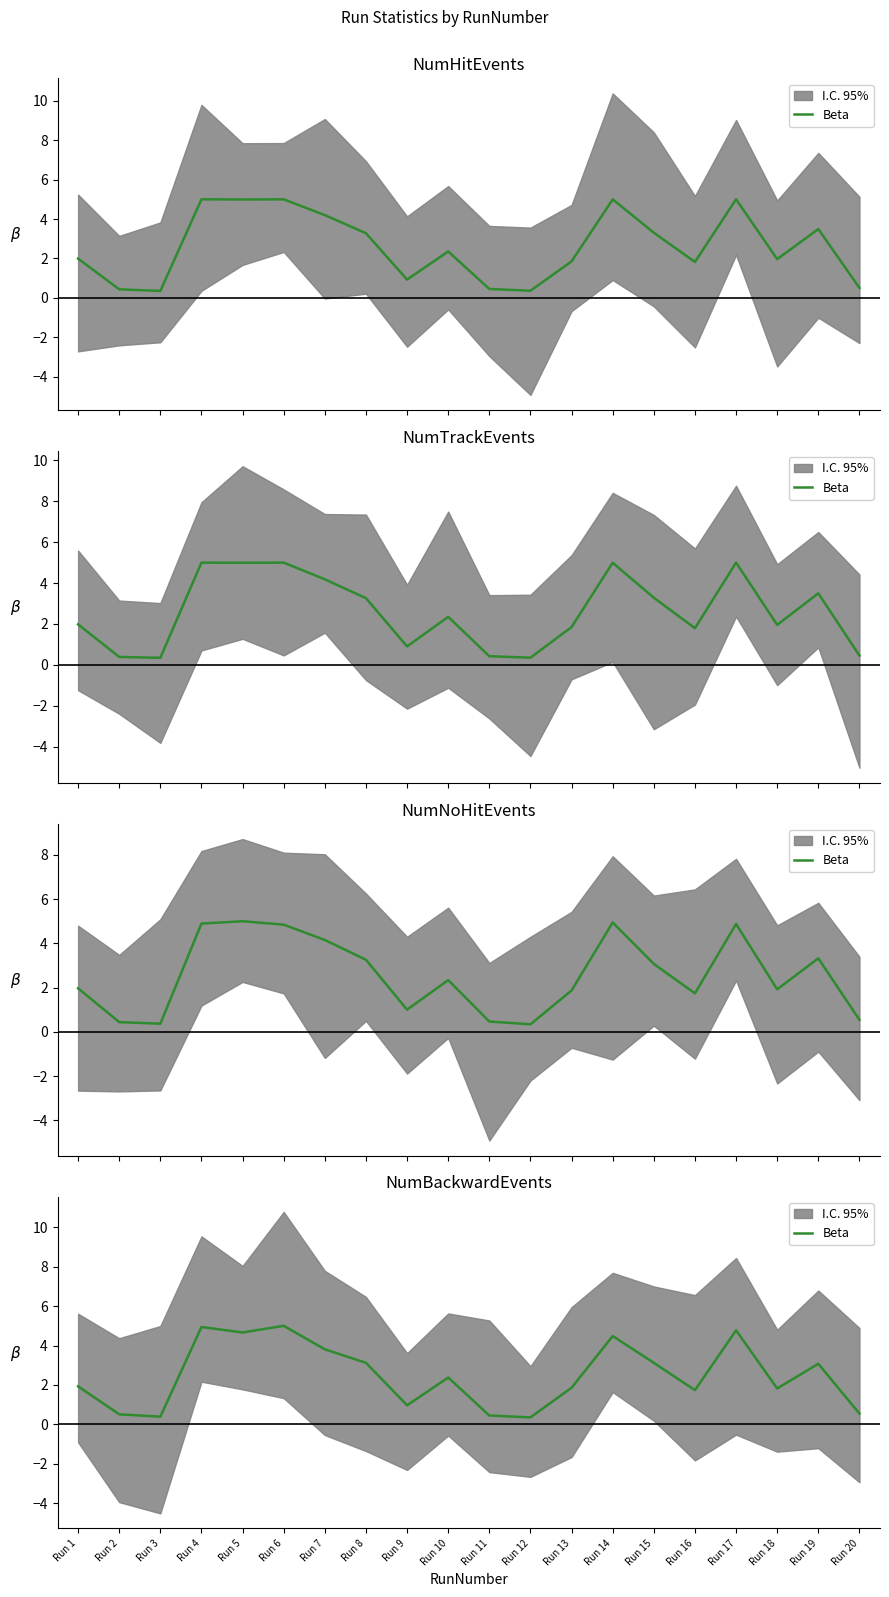

Rank the categories by value from highest to lowest.

Run 6, Run 4, Run 17, Run 5, Run 14, Run 7, Run 8, Run 15, Run 19, Run 10, Run 1, Run 13, Run 18, Run 16, Run 9, Run 20, Run 2, Run 11, Run 3, Run 12